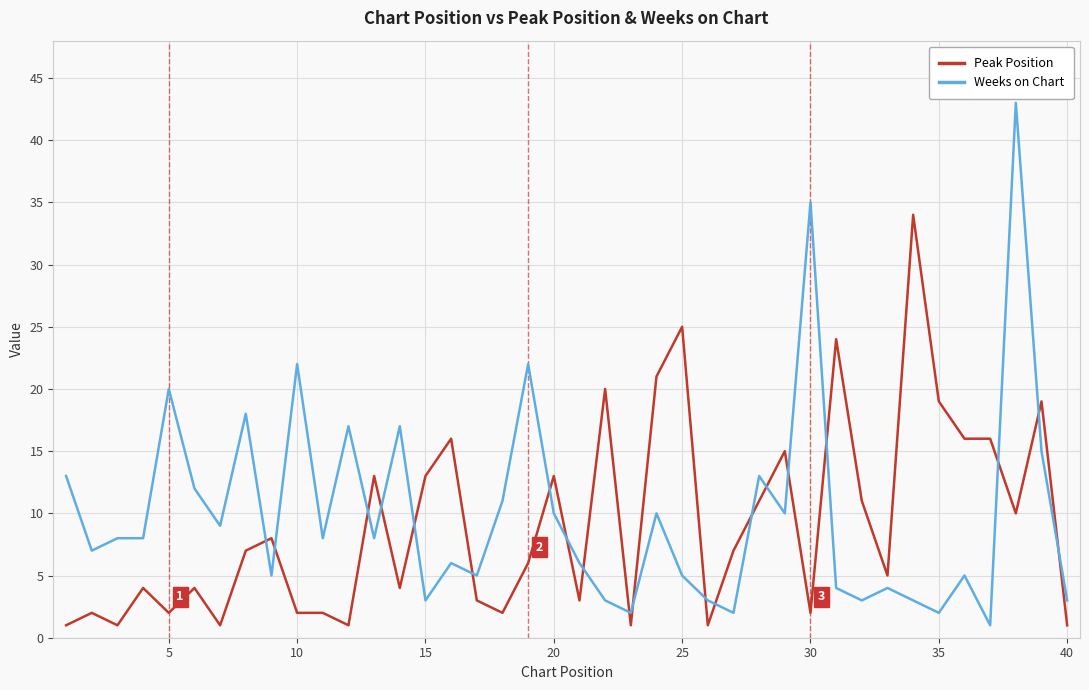

What is the greatest value displayed?

43